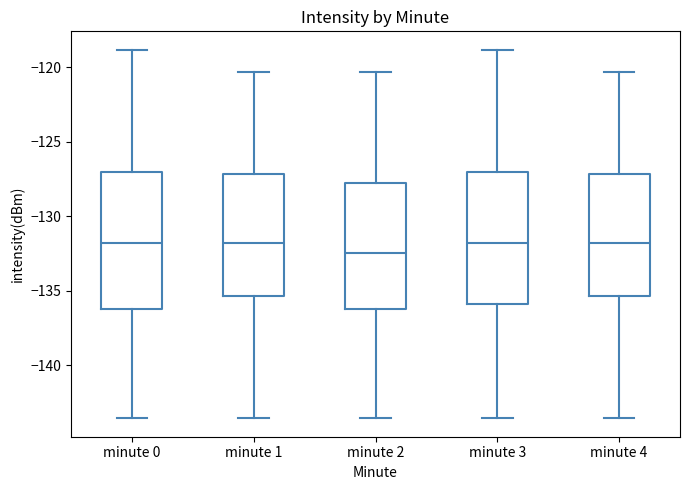

Where is the lower edge of the box for minute 3 on the y-axis? The values are not printed on the chart, so give them approximately, as read against the axis.

-136.0